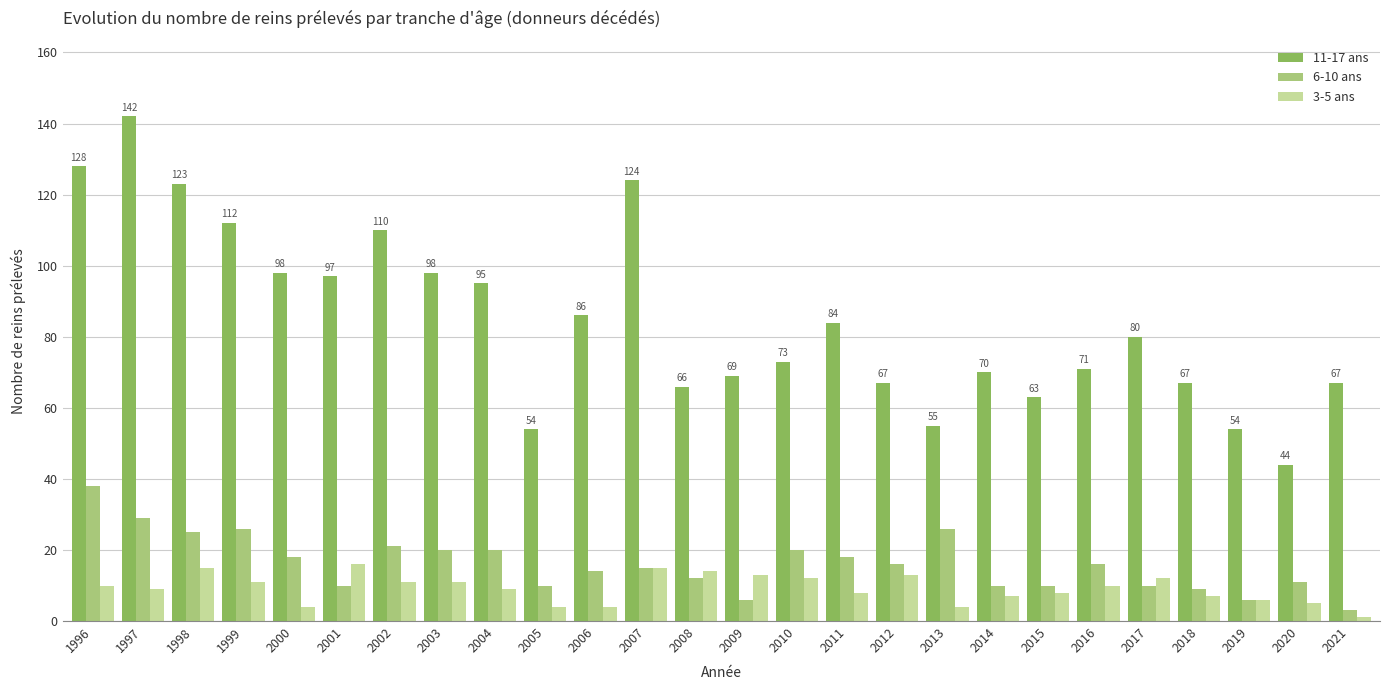

Is it true that 11-17 ans equals 67 at 1998?

False